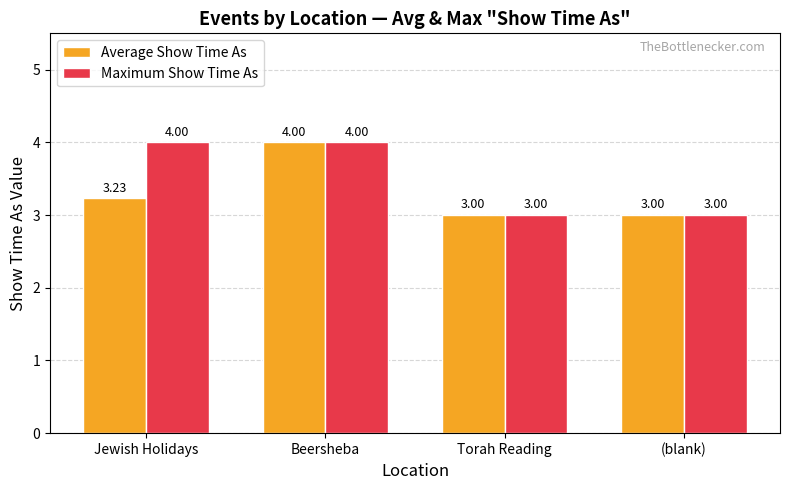

What position from the right is Torah Reading?

2